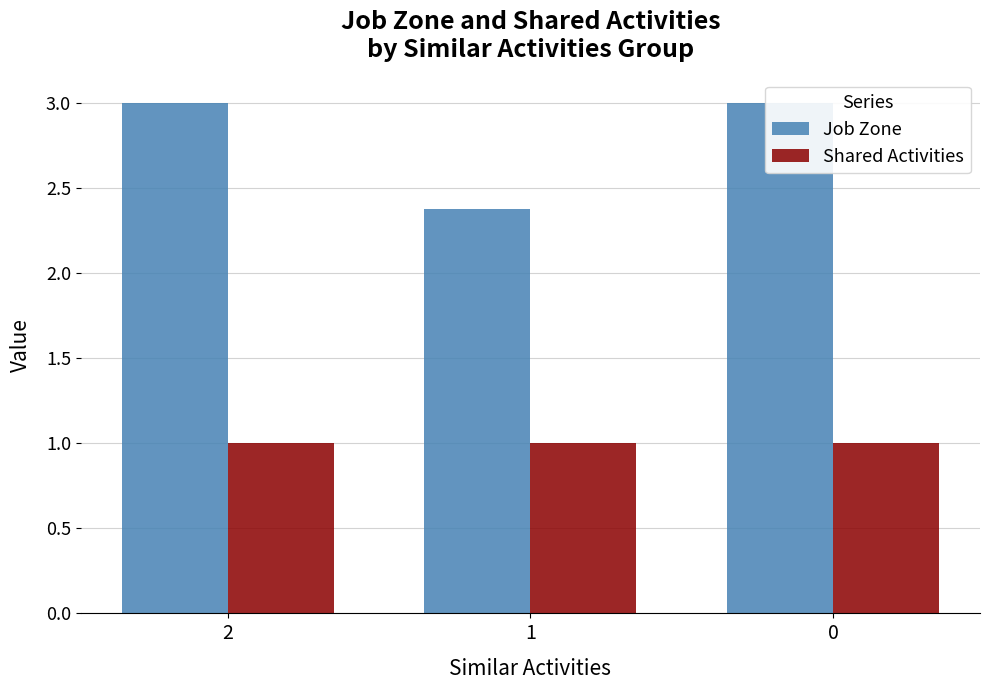

What is the average value of the Shared Activities series?

1.0